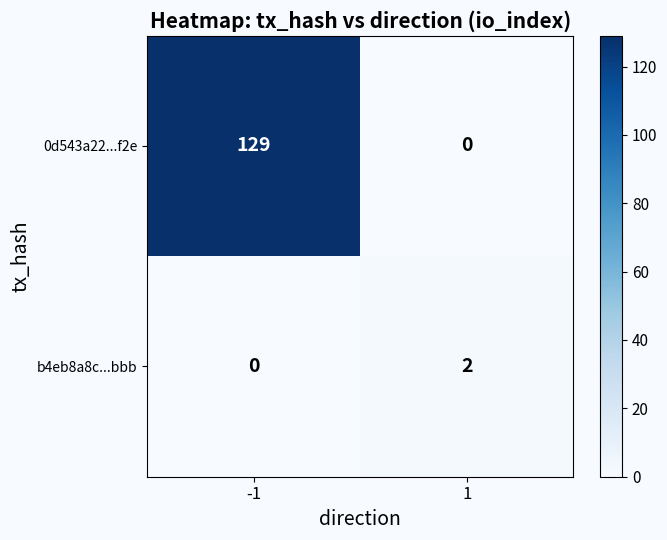

What is the difference between the 0d543a22...f2e values at -1 and 1?

129